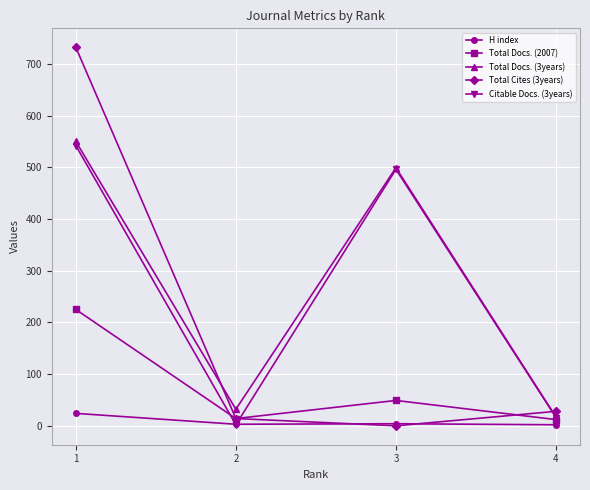

What is the greatest value displayed?

732